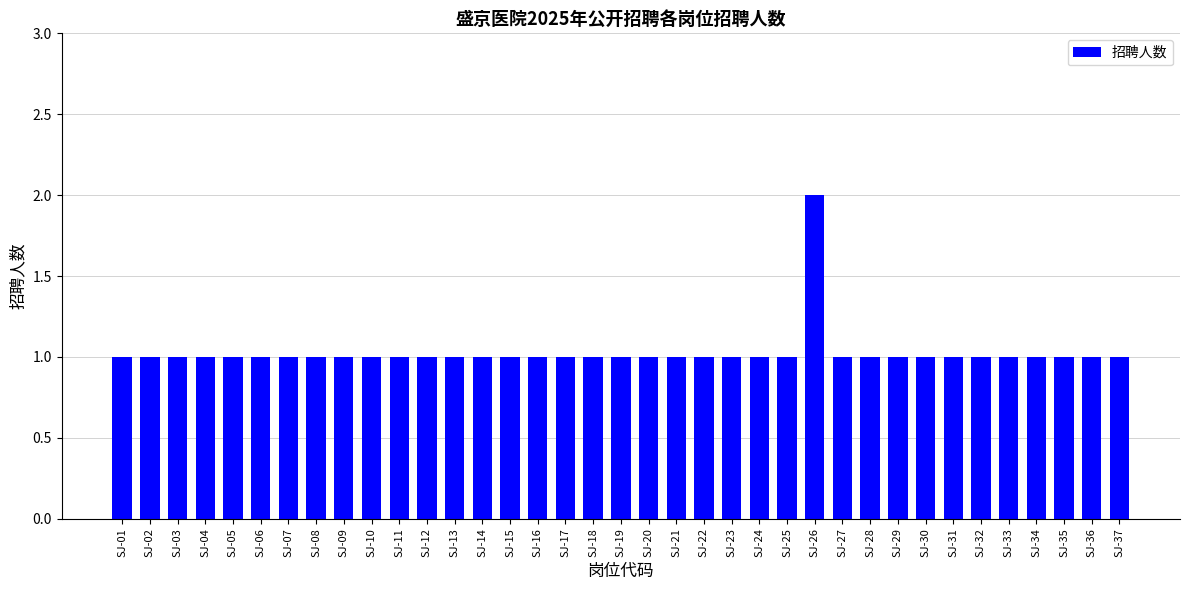

What is the sum of all values?

38